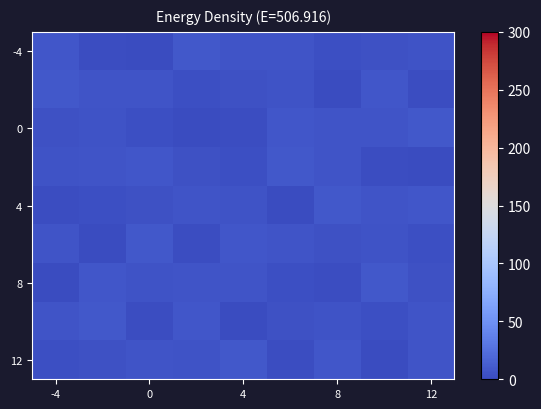

At which category is the sum across all series the highest?

-4